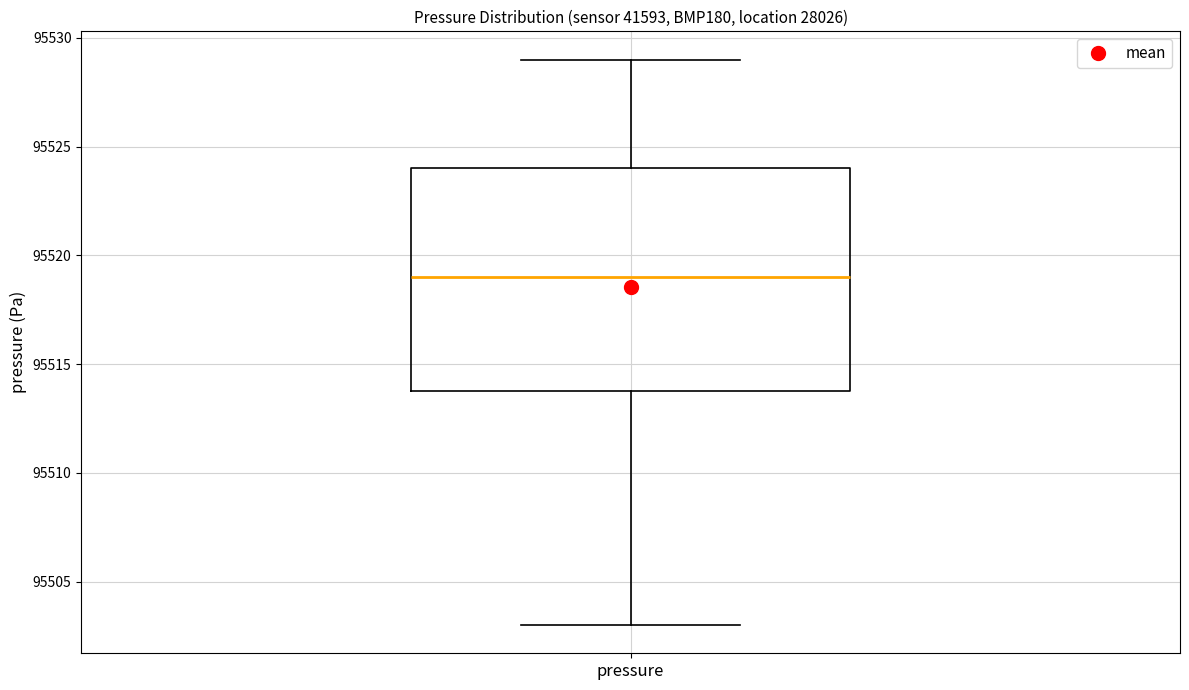

Where is the lower edge of the box for pressure on the y-axis? The values are not printed on the chart, so give them approximately, as read against the axis.

95514